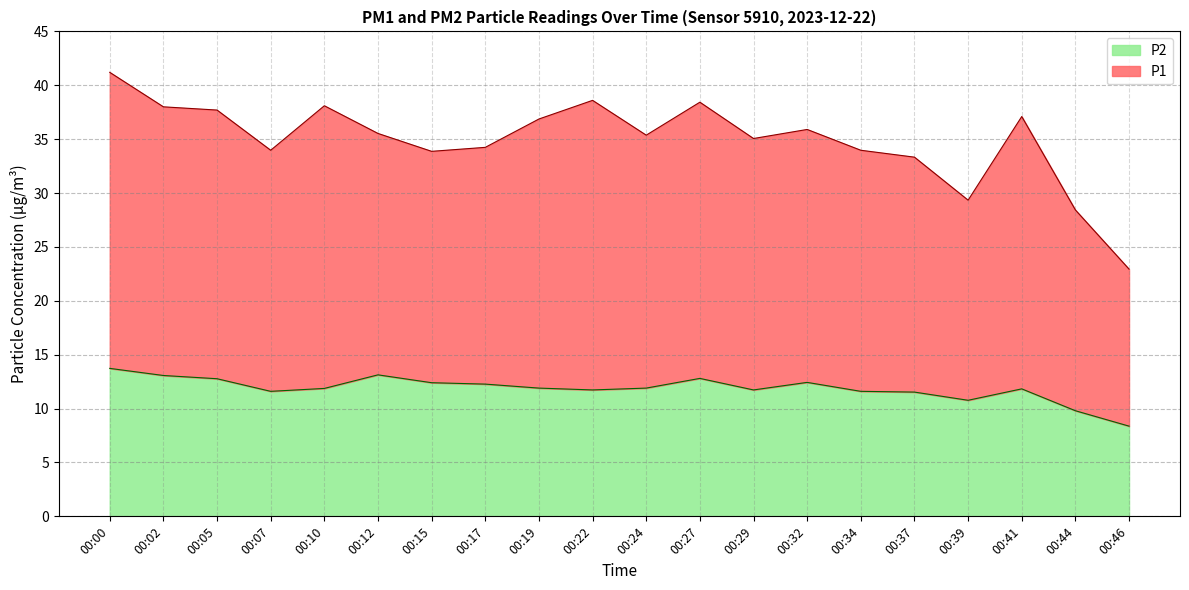

True or false: P1 has a value of 14.1 at 00:34.

False